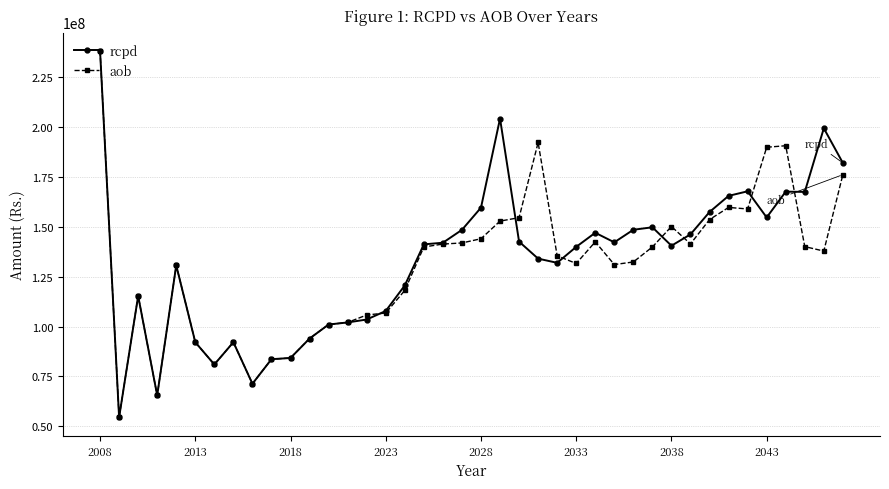

What is the average value of the aob series?

130380586.7